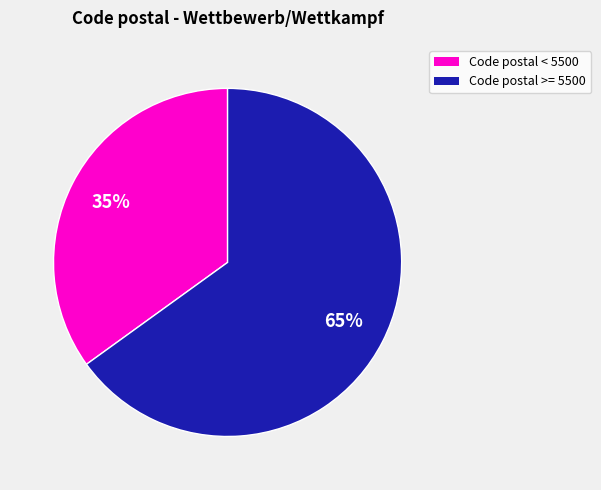

To the nearest percent, what is the difference between the largest and smallest slice percentages?

30%